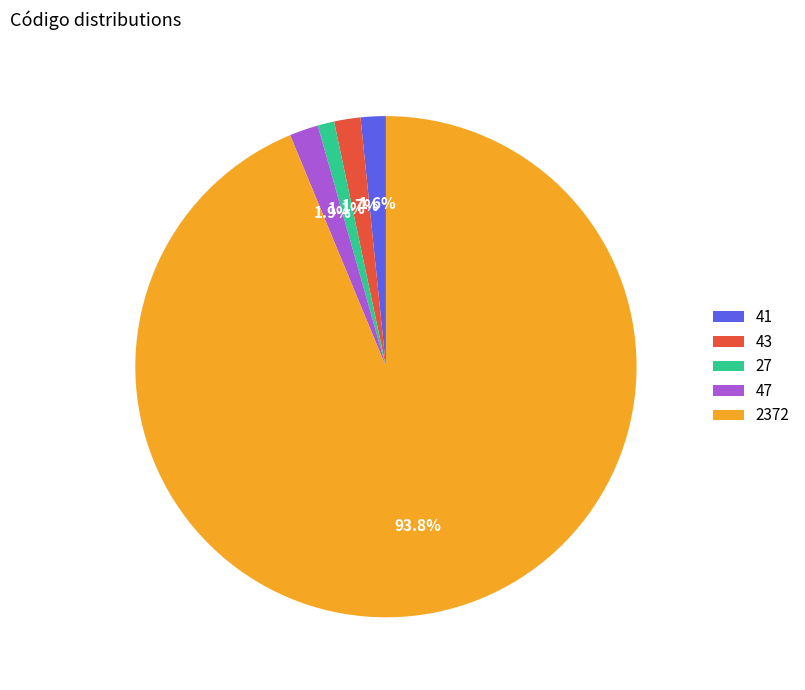

How many segments does this pie chart have?

5